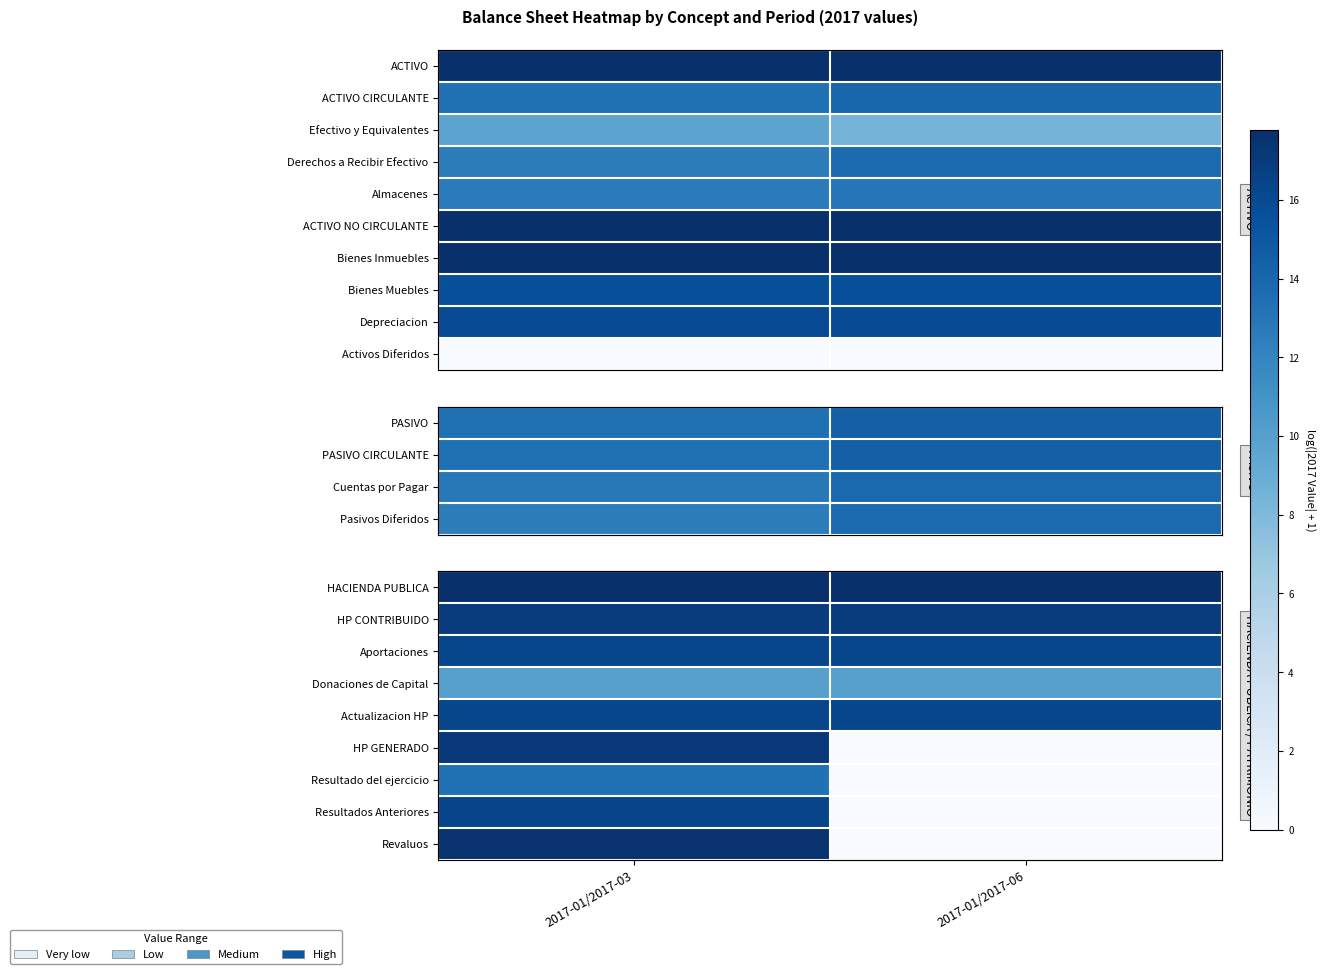

What is the lowest value of the HACIENDA PUBLICA series?

17.7